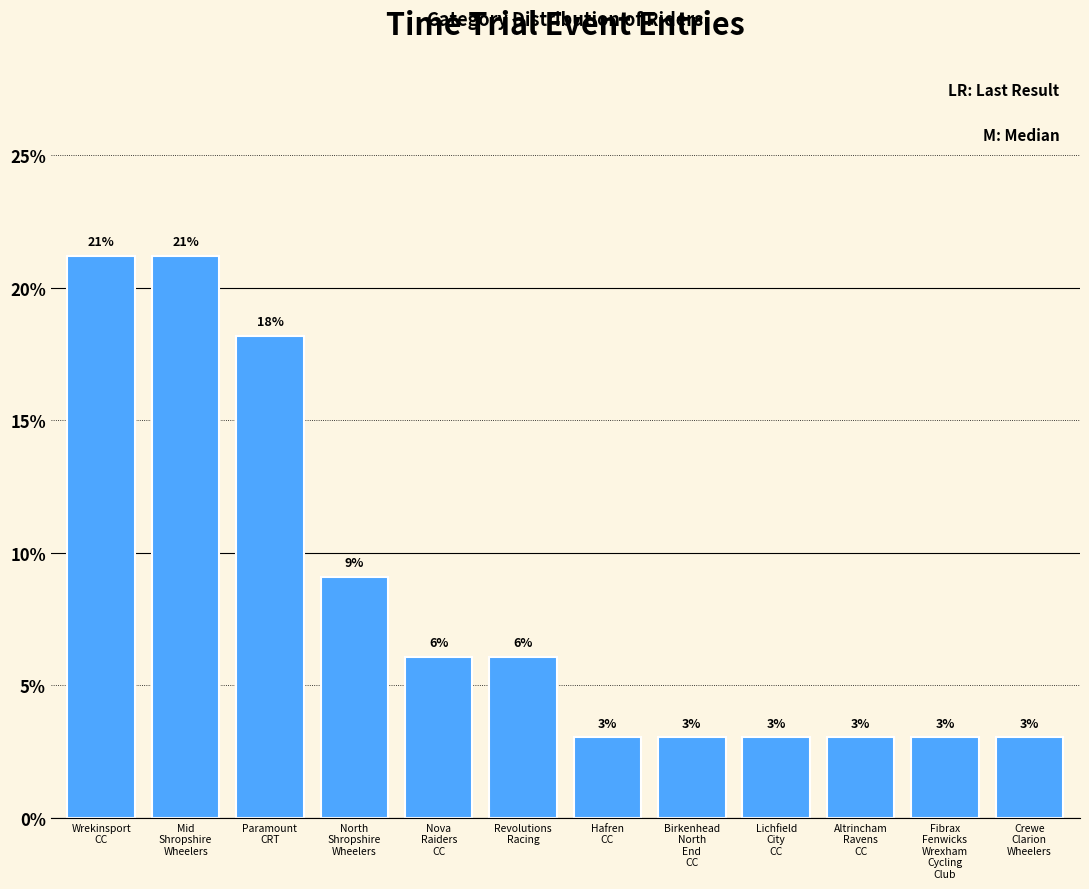

What is the value of the 1st bar from the left?

21.2